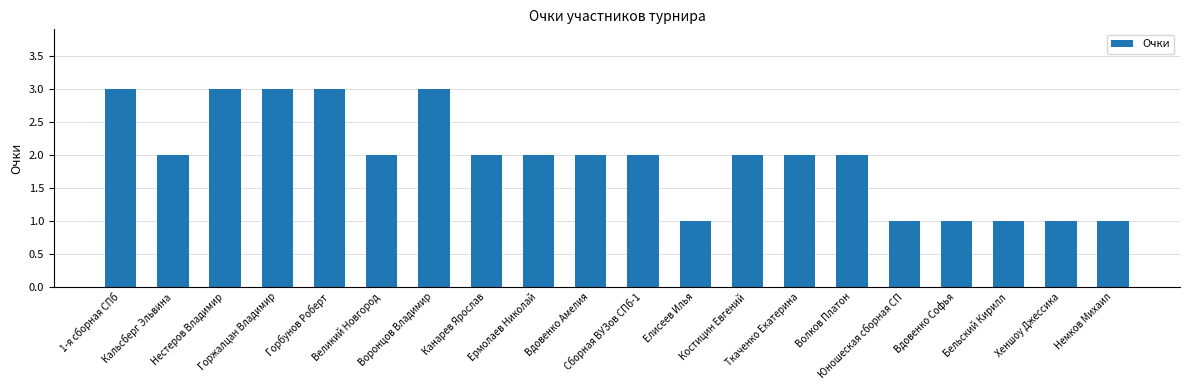

What is the label of the 15th bar from the left?

Волков Платон